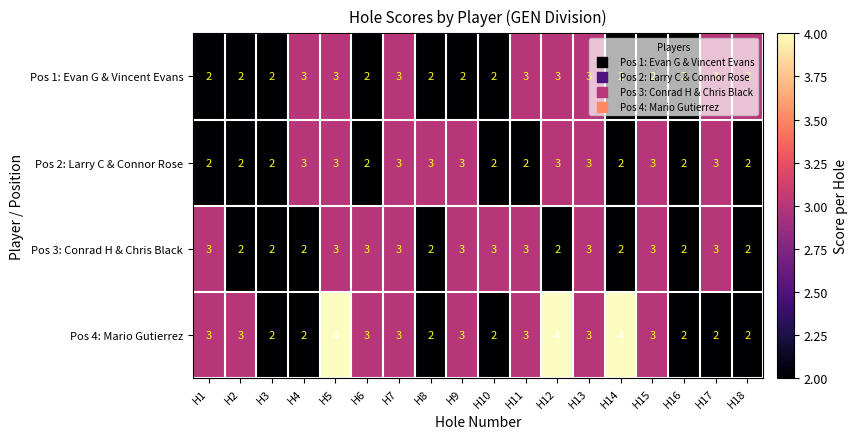

What is the average value of the Pos 4: Mario Gutierrez series?

3